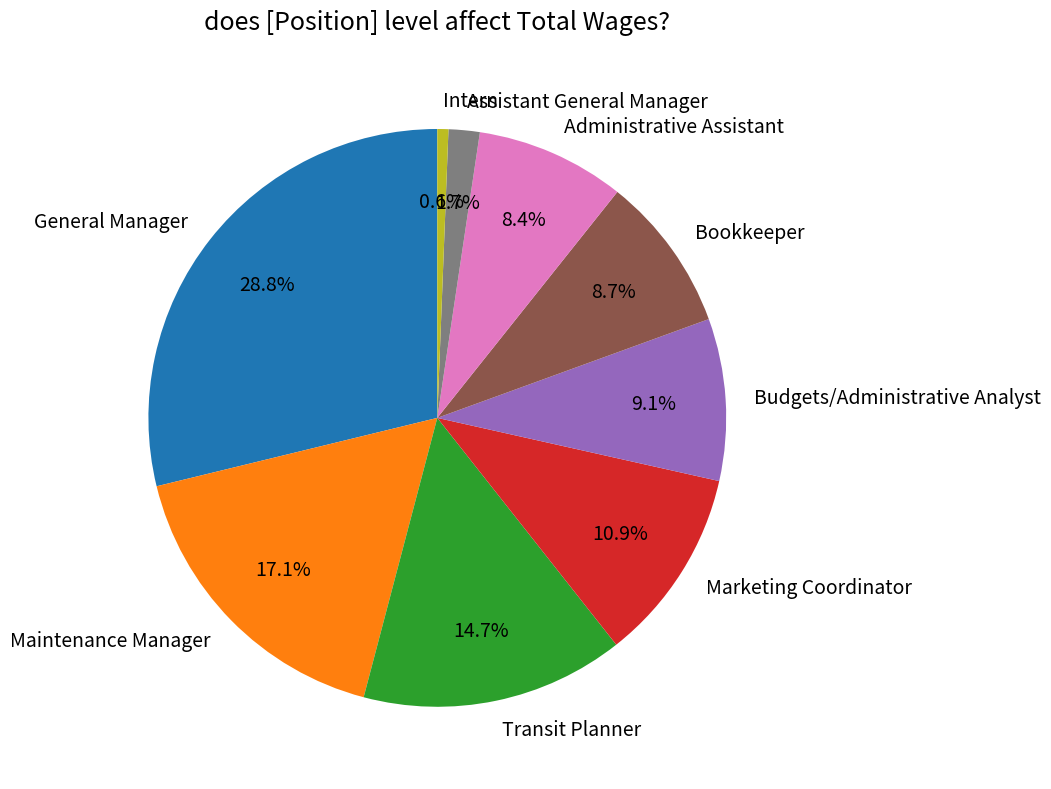

What is the ratio of the value at Assistant General Manager to the value at Intern?

2.8